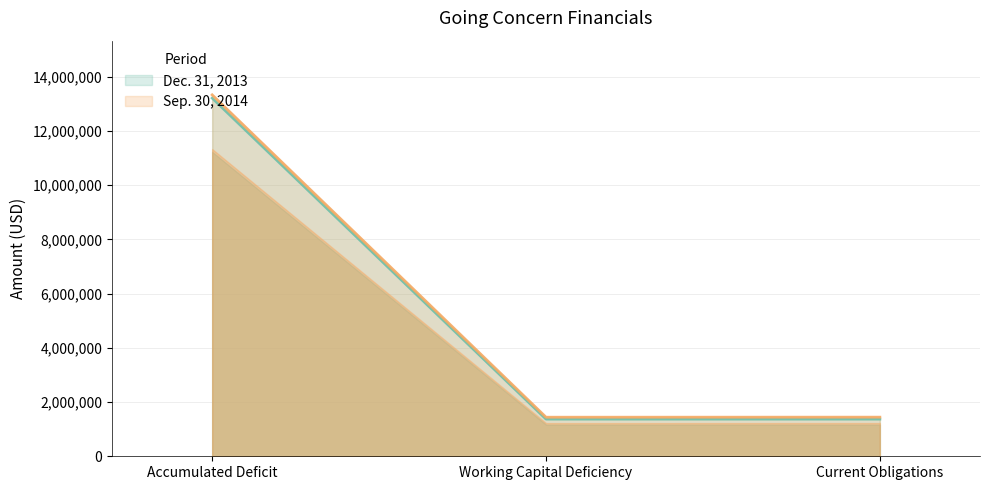

Which series has the largest range (max minus min)?

Sep. 30, 2014